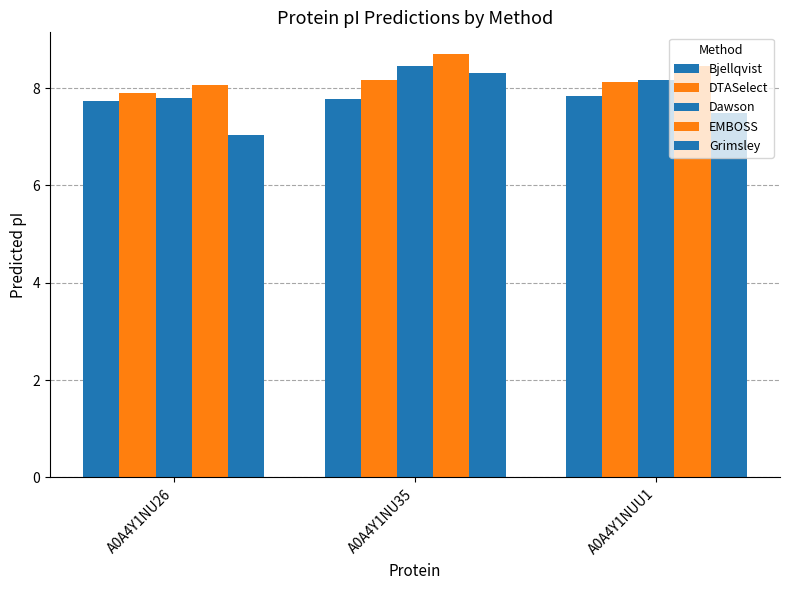

What is the greatest value displayed?

8.7